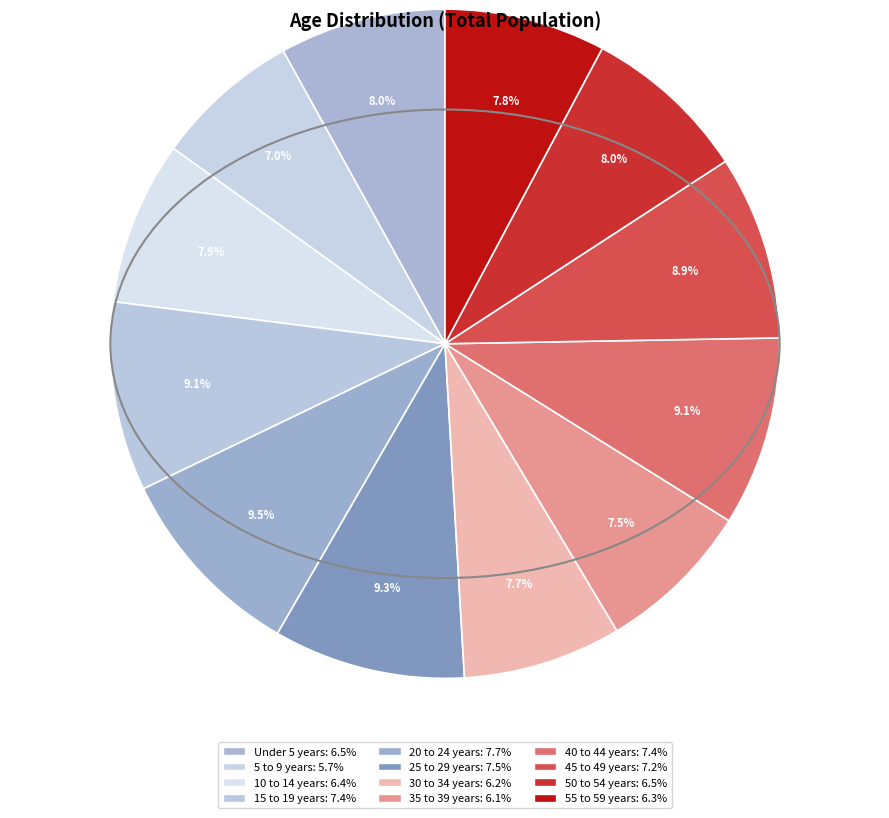

What is the smallest slice in the pie chart?

5 to 9 years